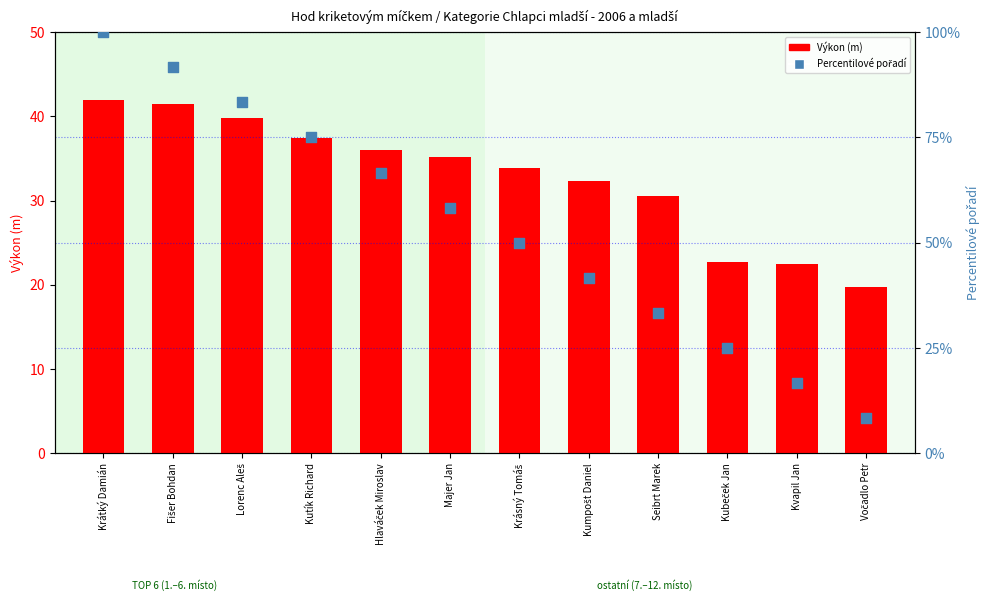

Is the value of Percentilové pořadí at Krátký Damián greater than the value of Výkon (m) at Kumpošt Daniel?

Yes